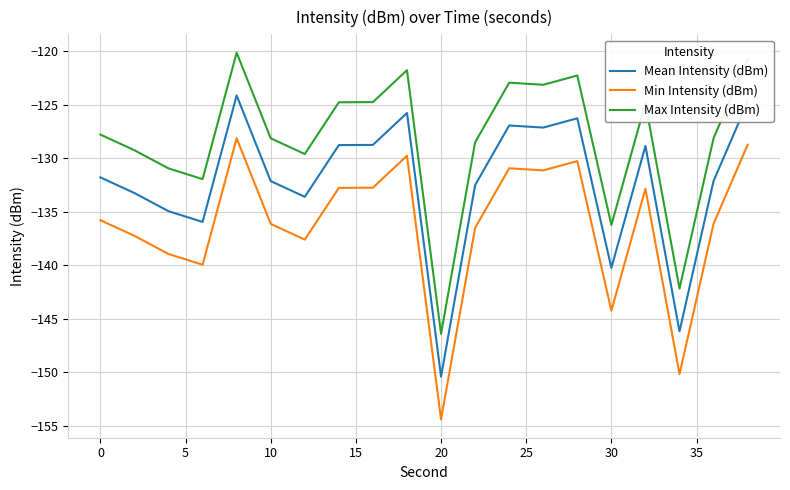

Which series has the largest total across all categories?

Max Intensity (dBm)